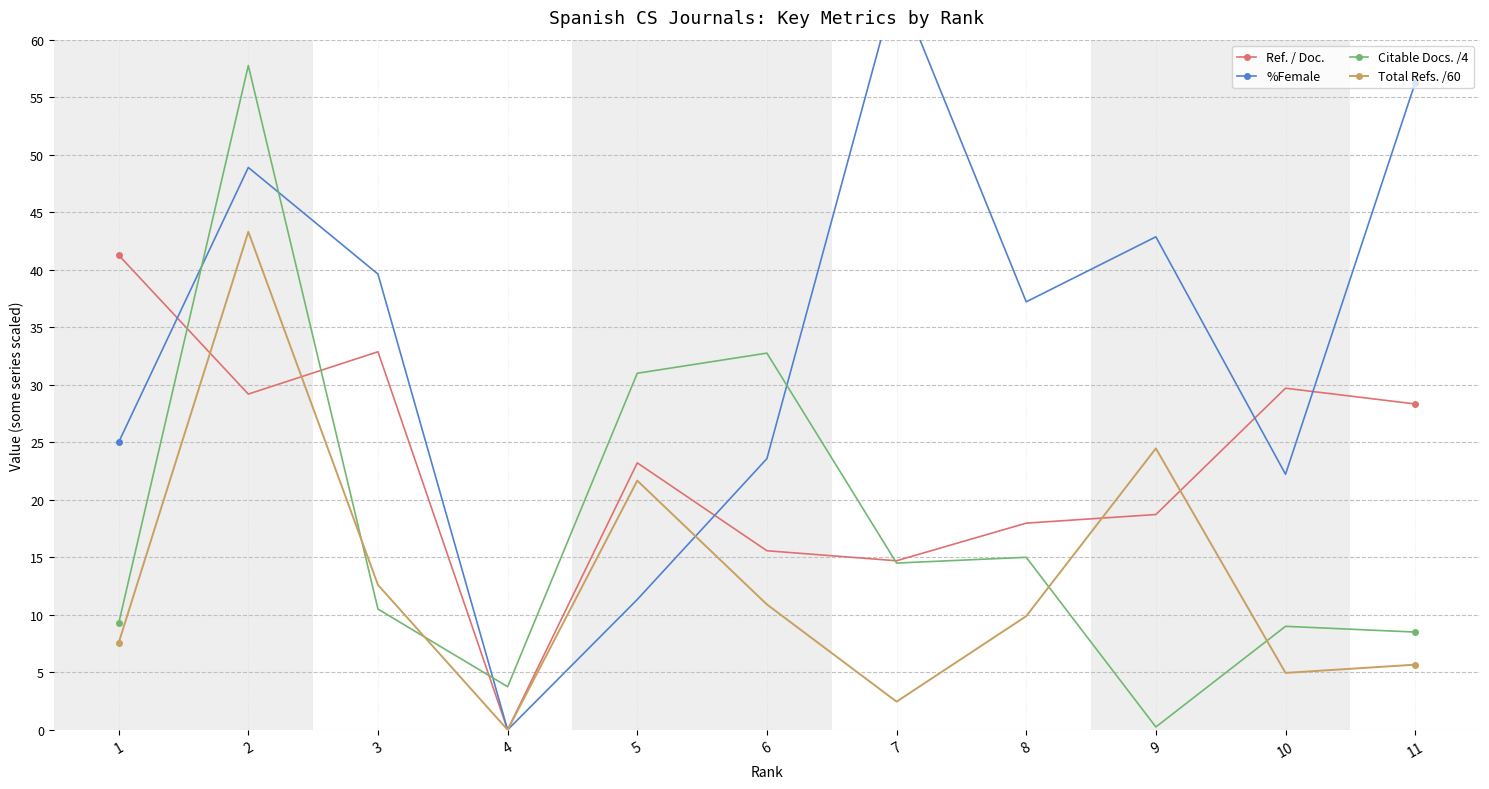

What is the sum of the Citable Docs. /4 values at 3 and 8?

25.5